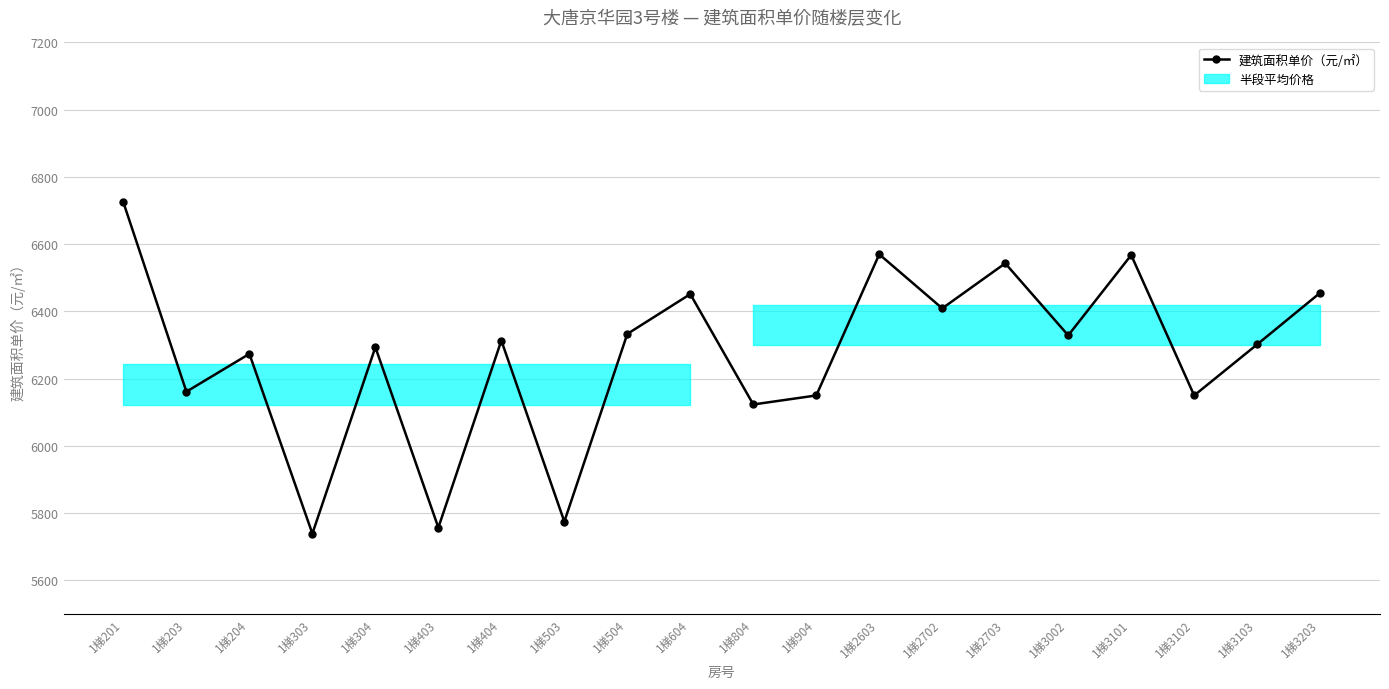

How many interior local peaks (higher than both neighbors) does the data have?

7